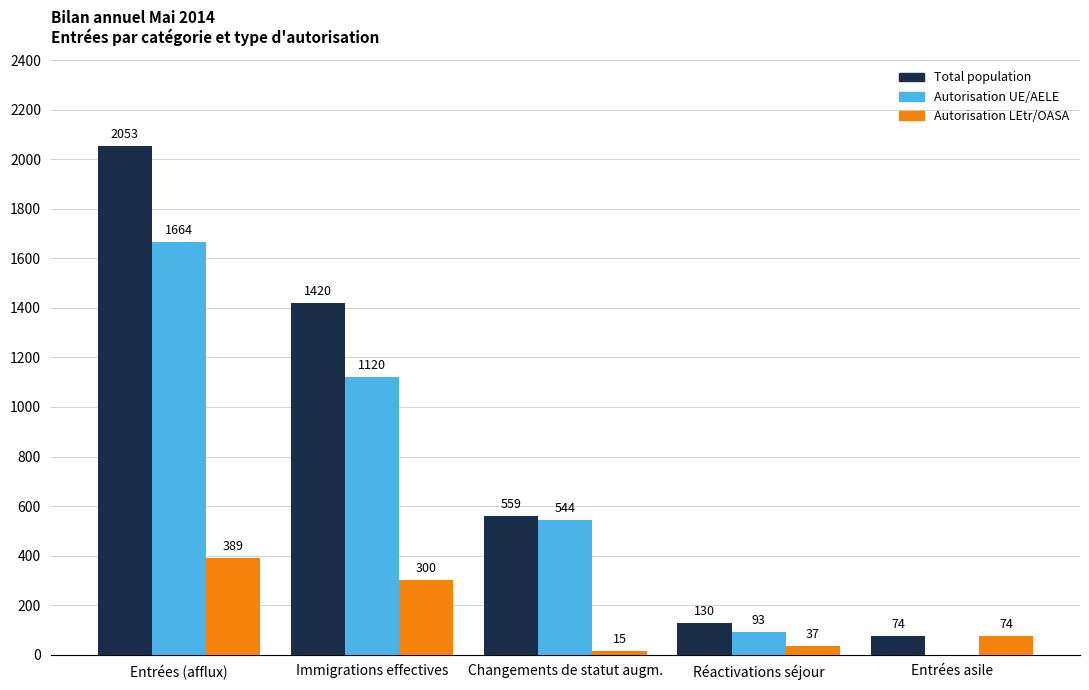

Which category has the highest value in the Total population series?

Entrées (afflux)